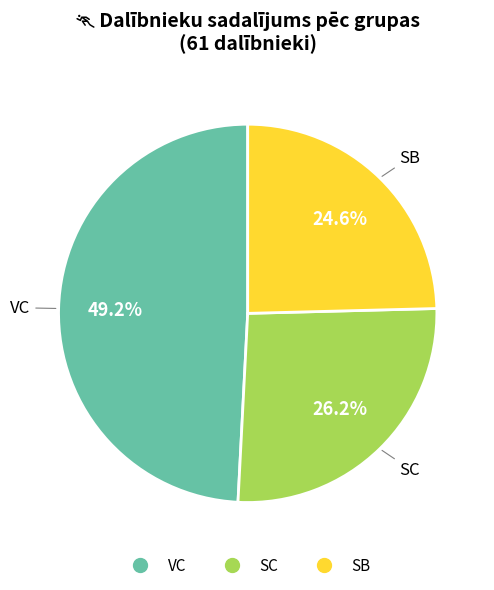

True or false: SC accounts for 26% of the total.

True